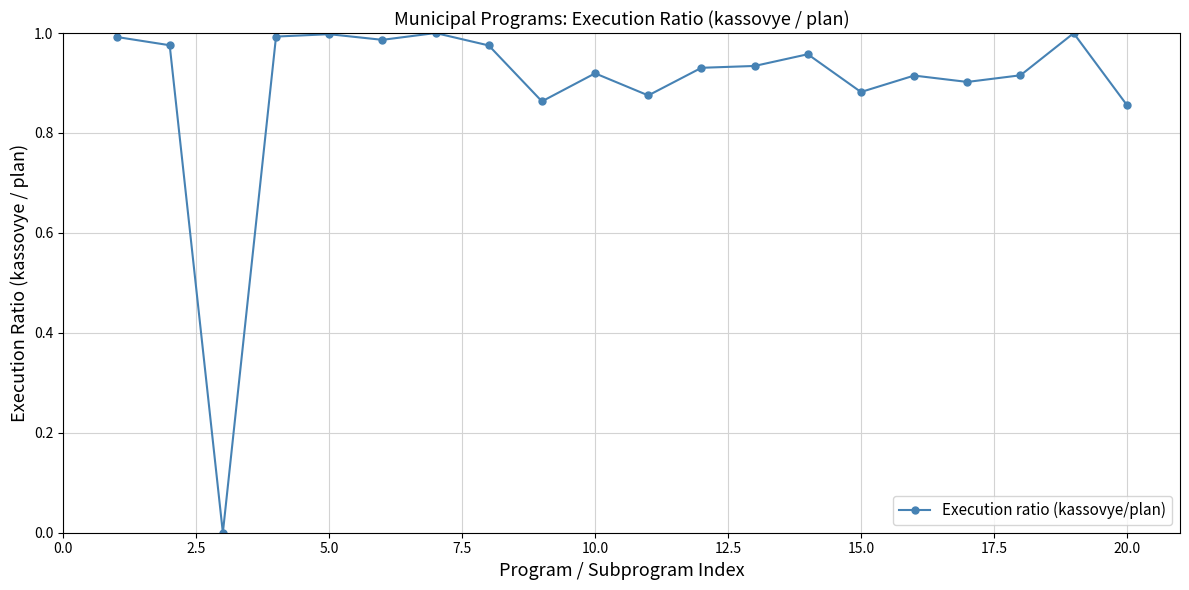

What is the sum of all values?

17.9